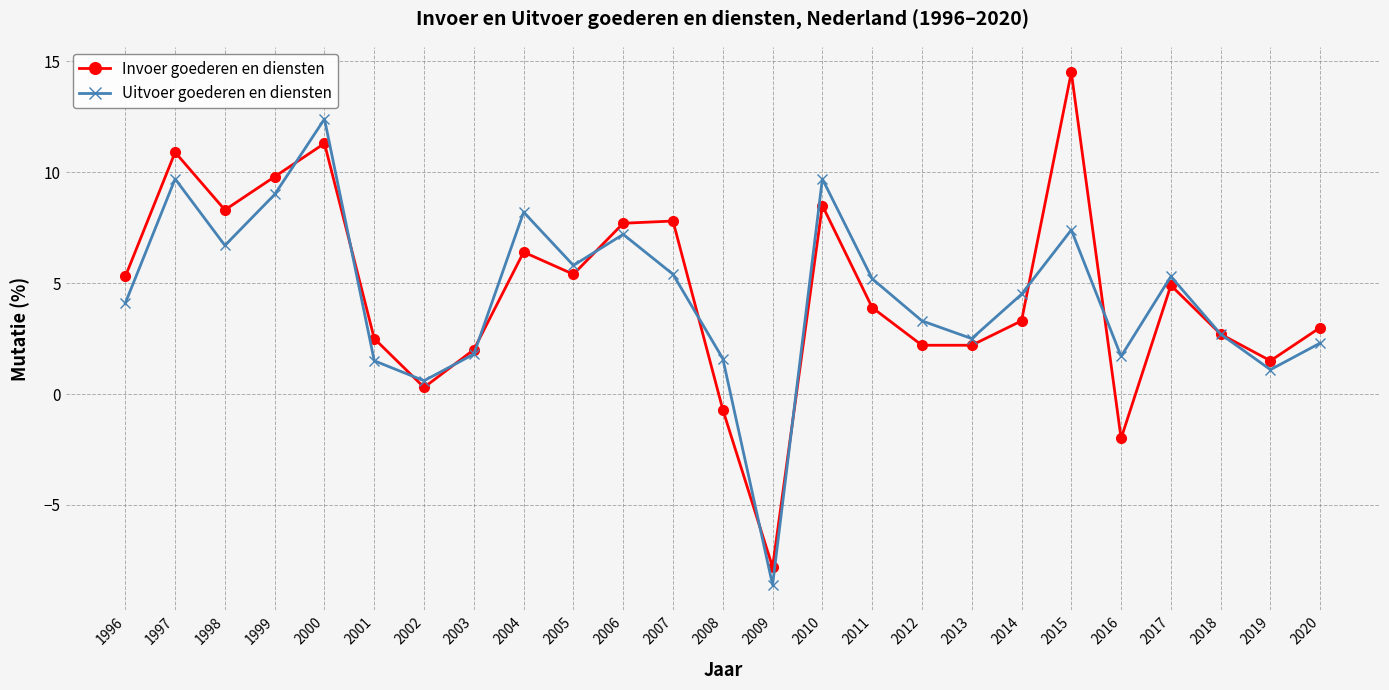

Rank the series by their maximum value, from lowest to highest.

Uitvoer goederen en diensten, Invoer goederen en diensten